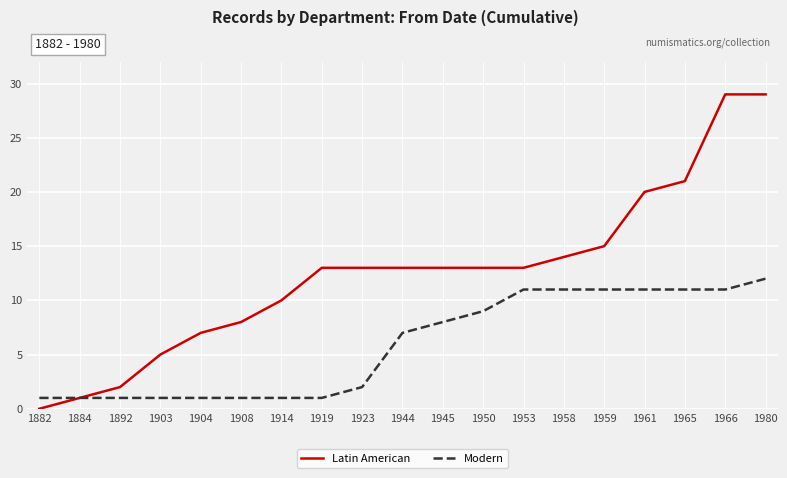

What is the difference between the maximum and minimum values in the Modern series?

11